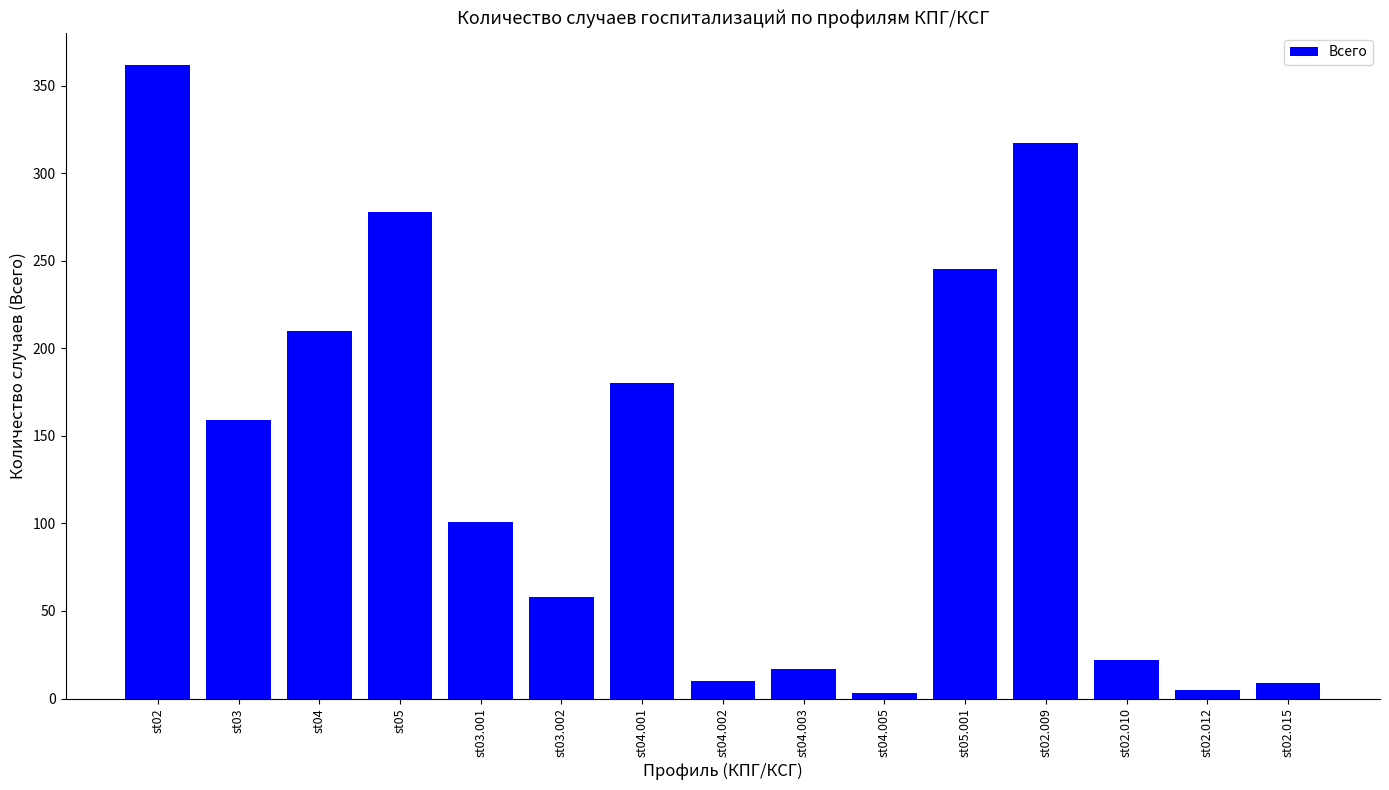

The chart shows a value of 188 at st05. True or false?

False